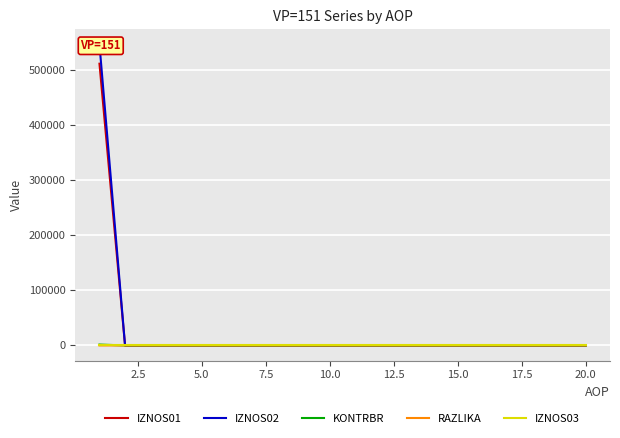

What is the highest value of the IZNOS01 series?

511926.2